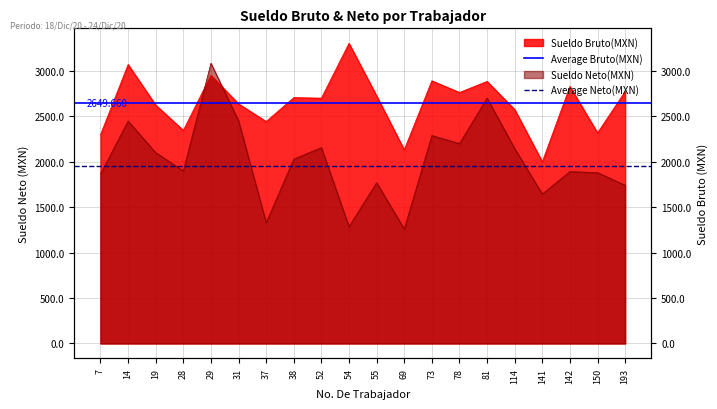

At which label does Average Bruto(MXN) reach its peak?

7